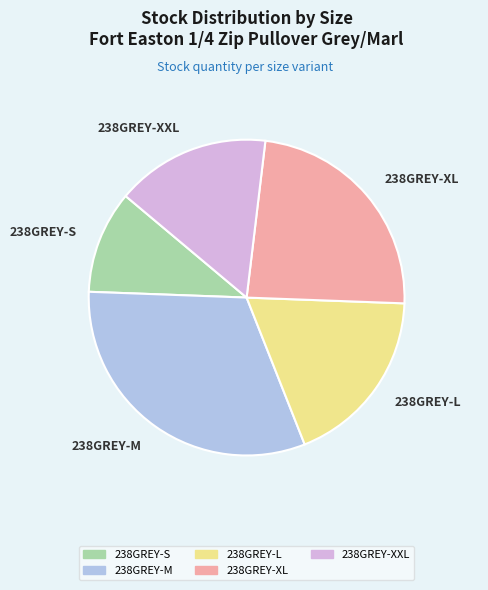

Approximately how many times larger is the value at 238GREY-S compared to 238GREY-L?

0.6